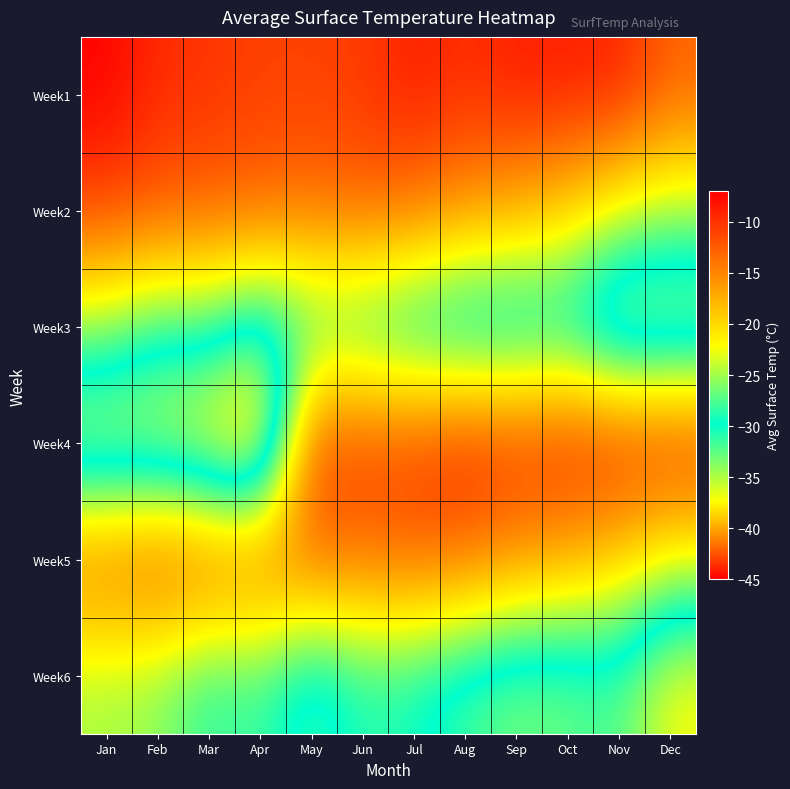

Reading left to right, extract all data points from this chart.

Week1: Jan=-7.2	Feb=-9.7	Mar=-10.1	Apr=-10.9	May=-10.9	Jun=-10.6	Jul=-8.8	Aug=-10.0	Sep=-8.8	Oct=-8.8	Nov=-9.0	Dec=-12.9
Week2: Jan=-11.2	Feb=-12.3	Mar=-12.9	Apr=-13.1	May=-13.9	Jun=-13.0	Jul=-13.9	Aug=-15.8	Sep=-17.4	Oct=-19.5	Nov=-23.1	Dec=-24.9
Week3: Jan=-25.7	Feb=-28.9	Mar=-28.0	Apr=-32.2	May=-28.7	Jun=-29.7	Jul=-31.8	Aug=-33.4	Sep=-32.9	Oct=-31.9	Nov=-37.5	Dec=-36.7
Week4: Jan=-36.9	Feb=-37.0	Mar=-39.0	Apr=-42.7	May=-10.9	Jun=-10.9	Jul=-10.6	Aug=-8.8	Sep=-10.0	Oct=-8.8	Nov=-8.8	Dec=-9.0
Week5: Jan=-12.9	Feb=-11.2	Mar=-12.3	Apr=-12.9	May=-13.1	Jun=-13.9	Jul=-13.0	Aug=-13.9	Sep=-15.8	Oct=-17.4	Nov=-19.5	Dec=-23.1
Week6: Jan=-24.9	Feb=-25.7	Mar=-28.9	Apr=-28.0	May=-32.2	Jun=-28.7	Jul=-29.7	Aug=-31.8	Sep=-33.4	Oct=-32.9	Nov=-31.9	Dec=-37.5